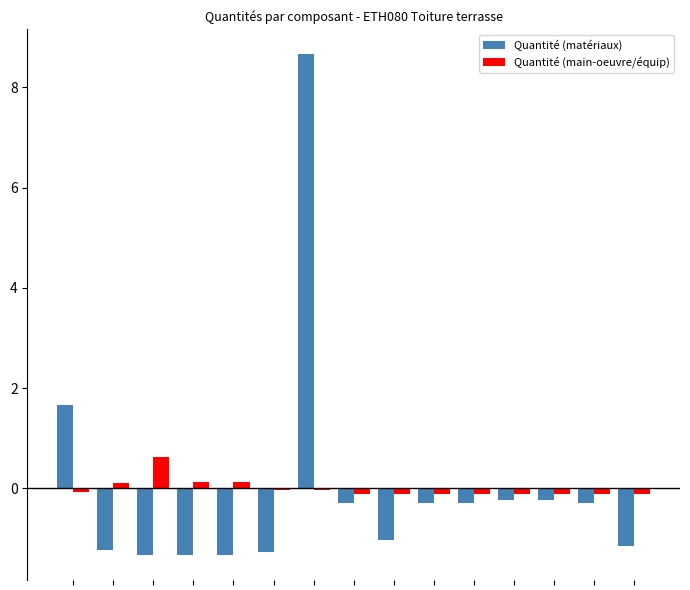

What is the difference between the maximum and minimum values in the Quantité (main-oeuvre/équip) series?

0.7